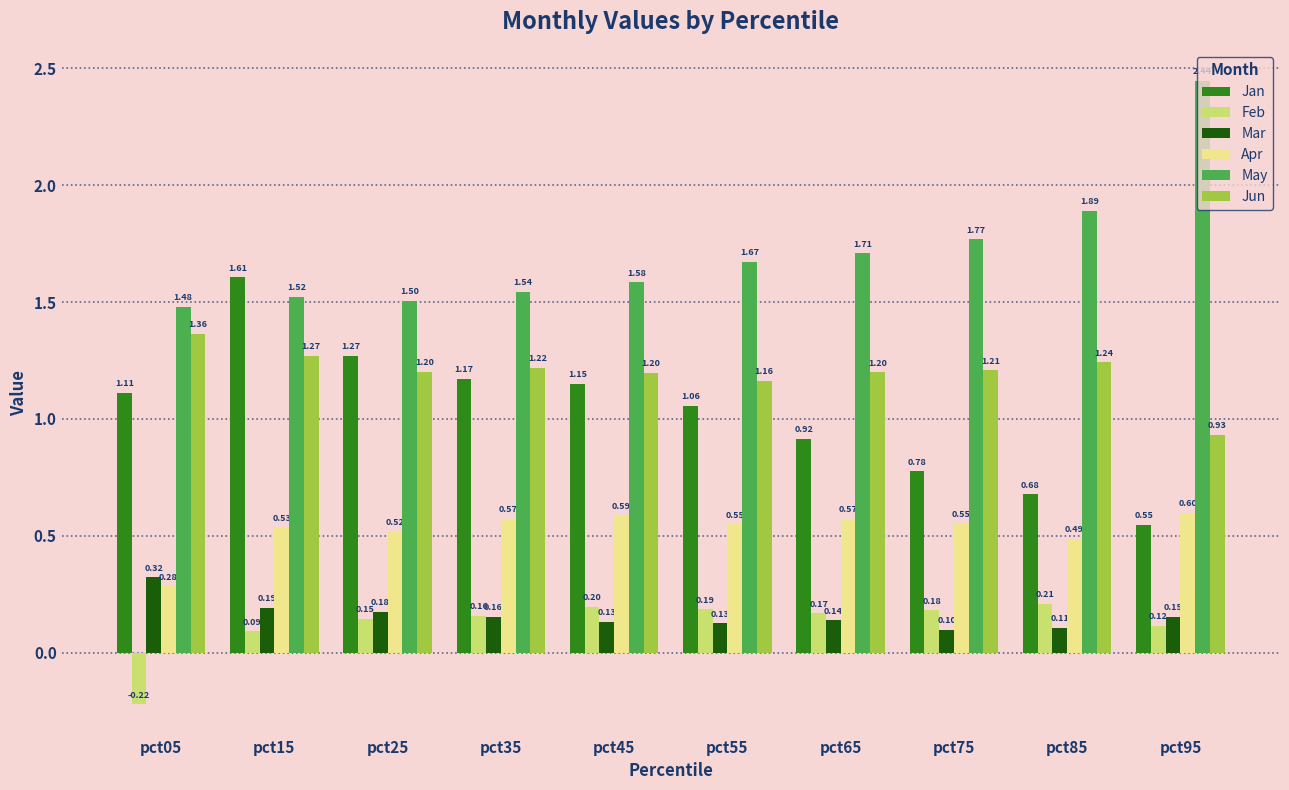

What is the difference between the May values at pct85 and pct95?

0.6